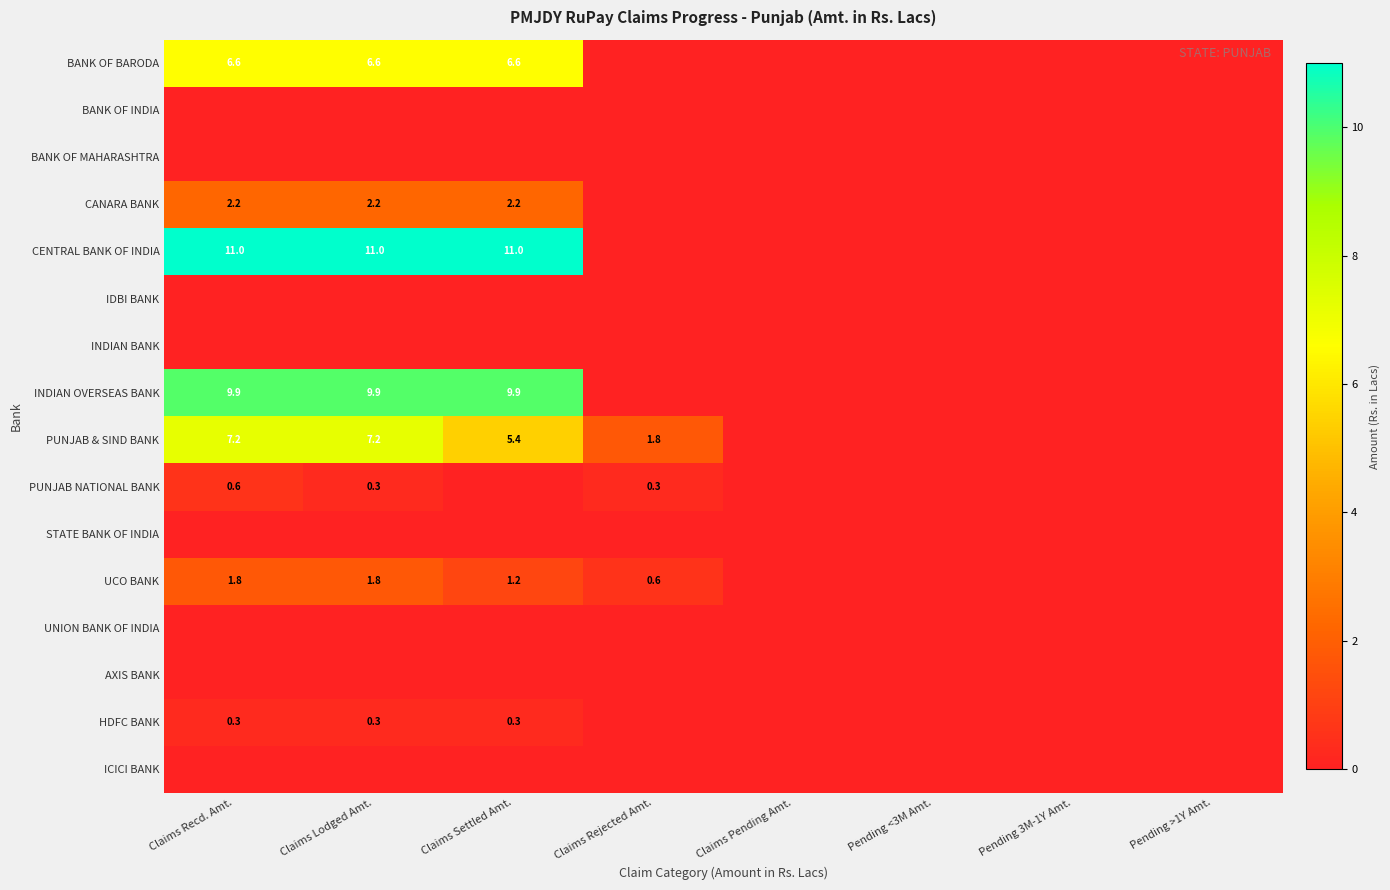

List the labels in order of ICICI BANK value, smallest first.

Claims Recd. Amt., Claims Lodged Amt., Claims Settled Amt., Claims Rejected Amt., Claims Pending Amt., Pending <3M Amt., Pending 3M-1Y Amt., Pending >1Y Amt.